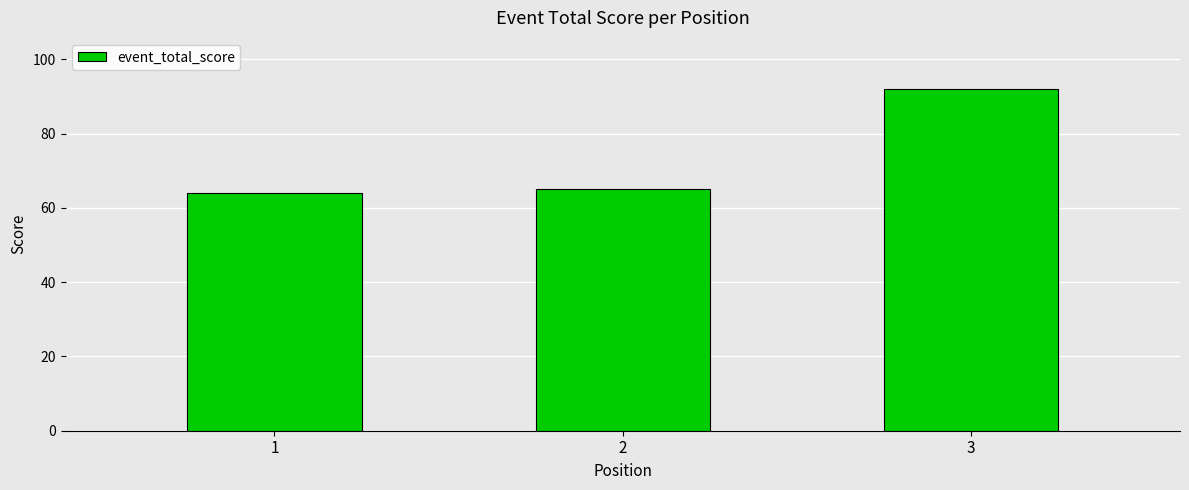

Which category has the lowest value across all series?

1